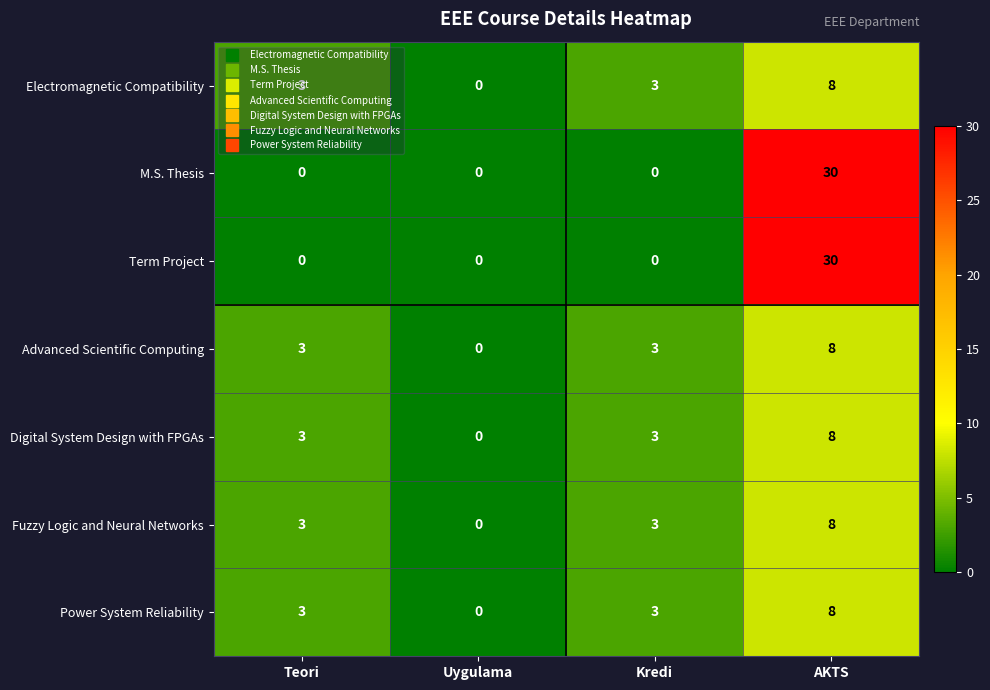

Is it true that Fuzzy Logic and Neural Networks equals 8 at AKTS?

True